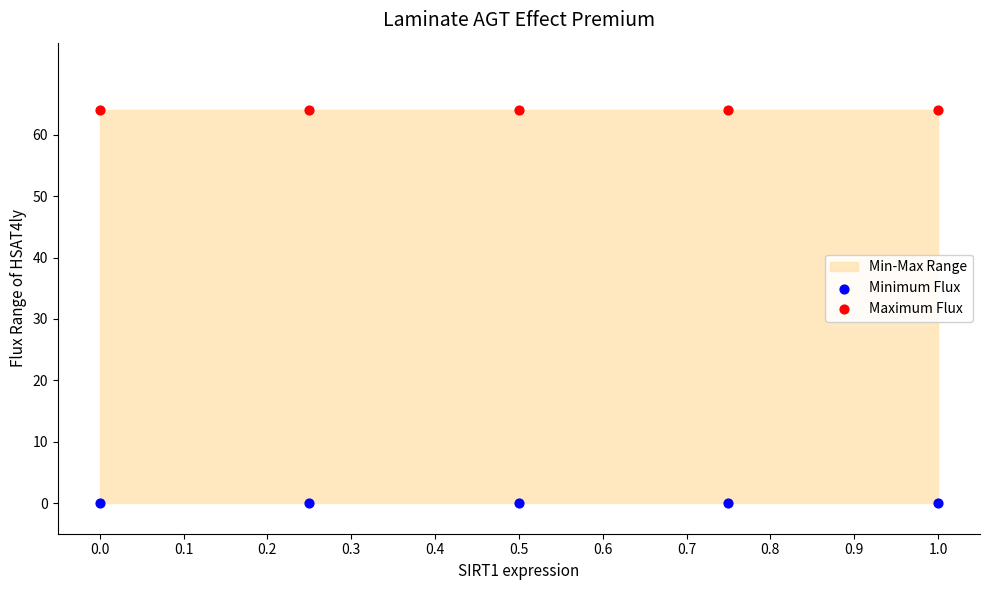

Which series reaches the minimum Y coordinate?

Minimum Flux